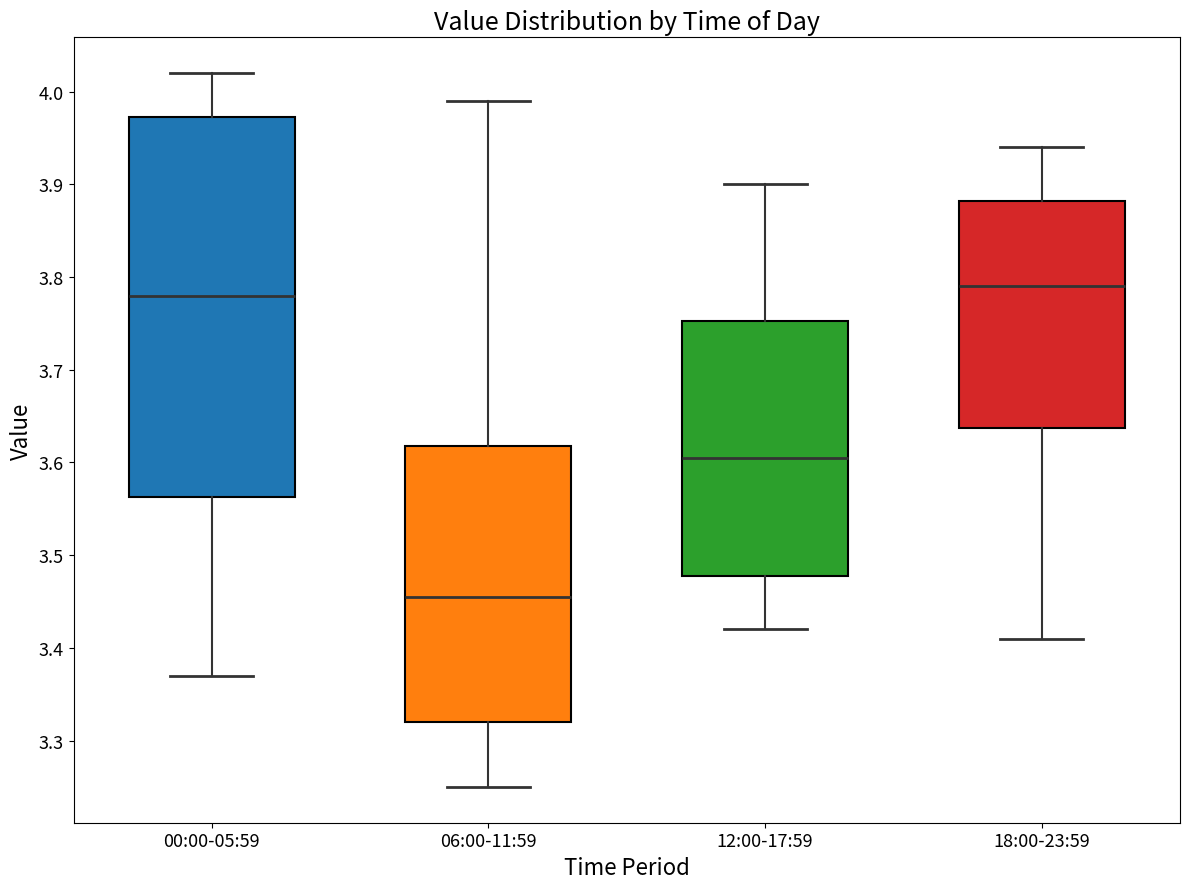

Comparing the boxes themselves (not the whiskers), which one is the tallest?

00:00-05:59